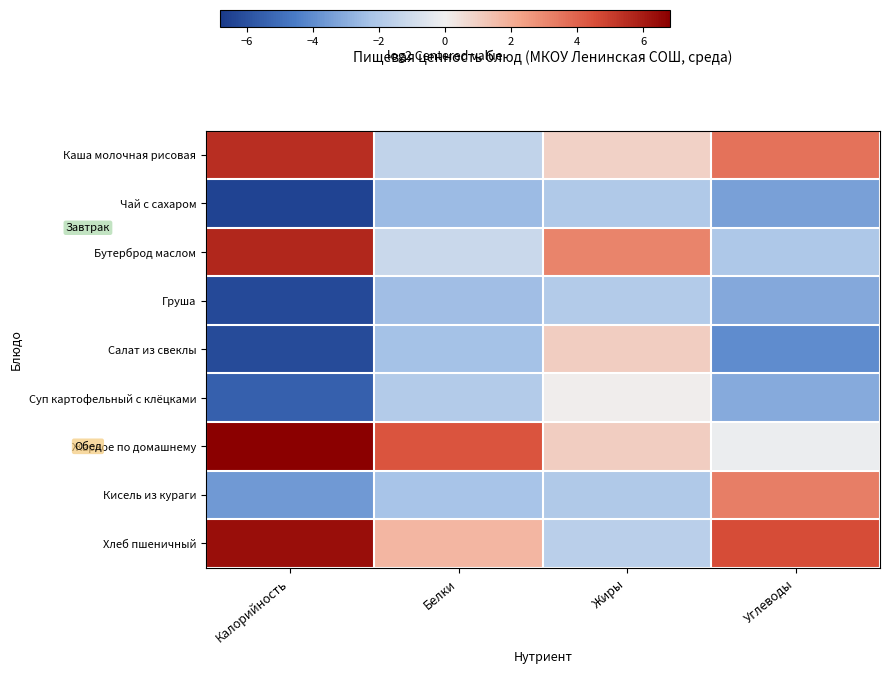

At which category does the chart reach its peak across all series?

Калорийность